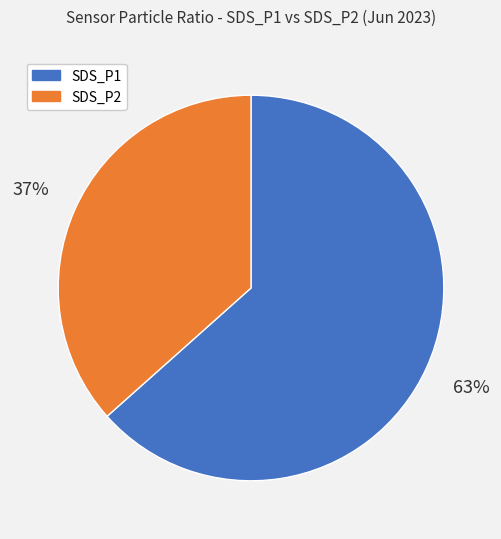

Is there any slice that represents more than half of the pie?

Yes